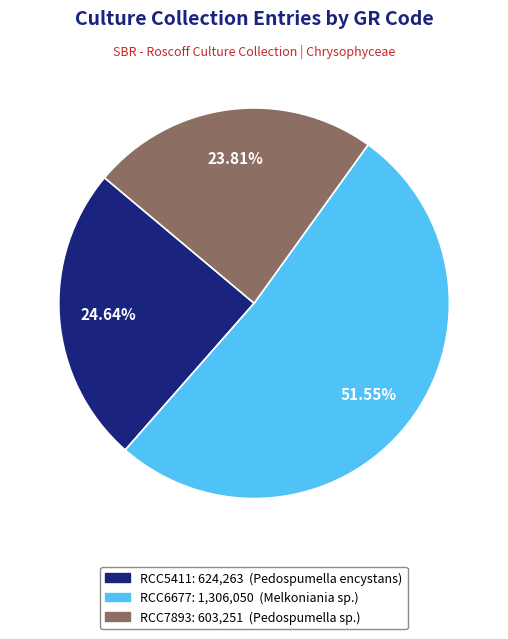

What is the majority slice?

RCC6677